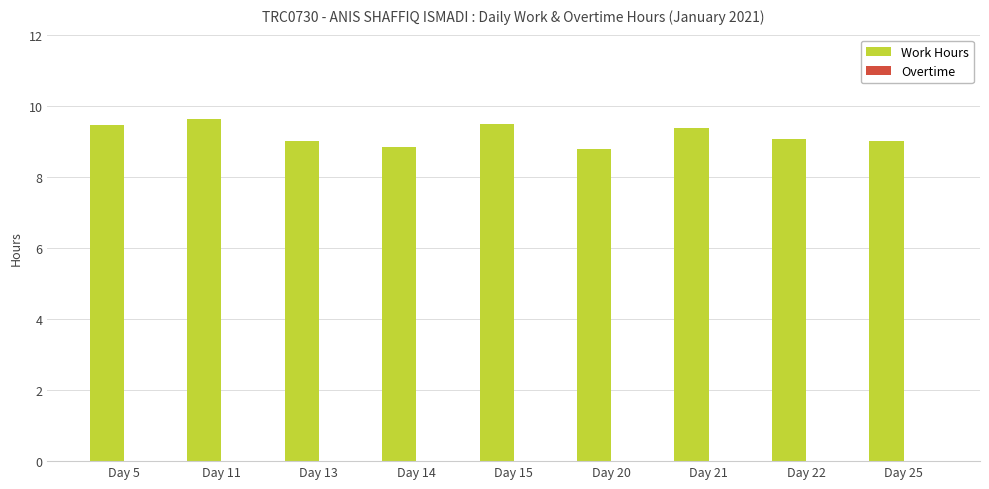

What is the minimum value shown in the chart?

8.8